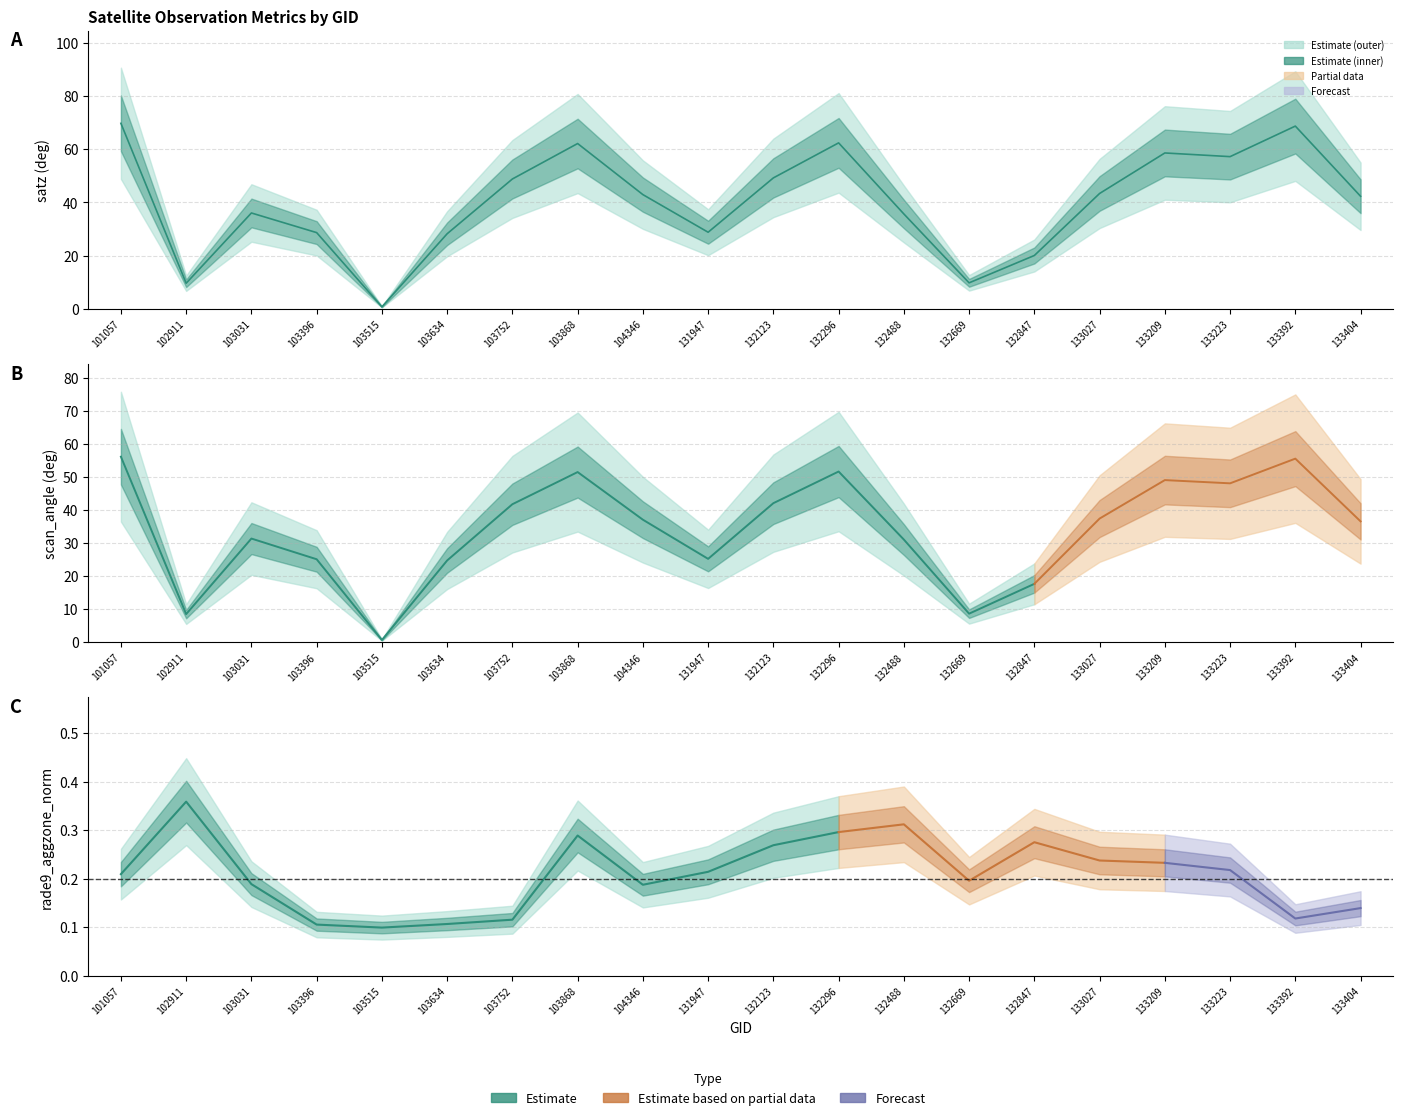

Which series has the largest total across all categories?

satz